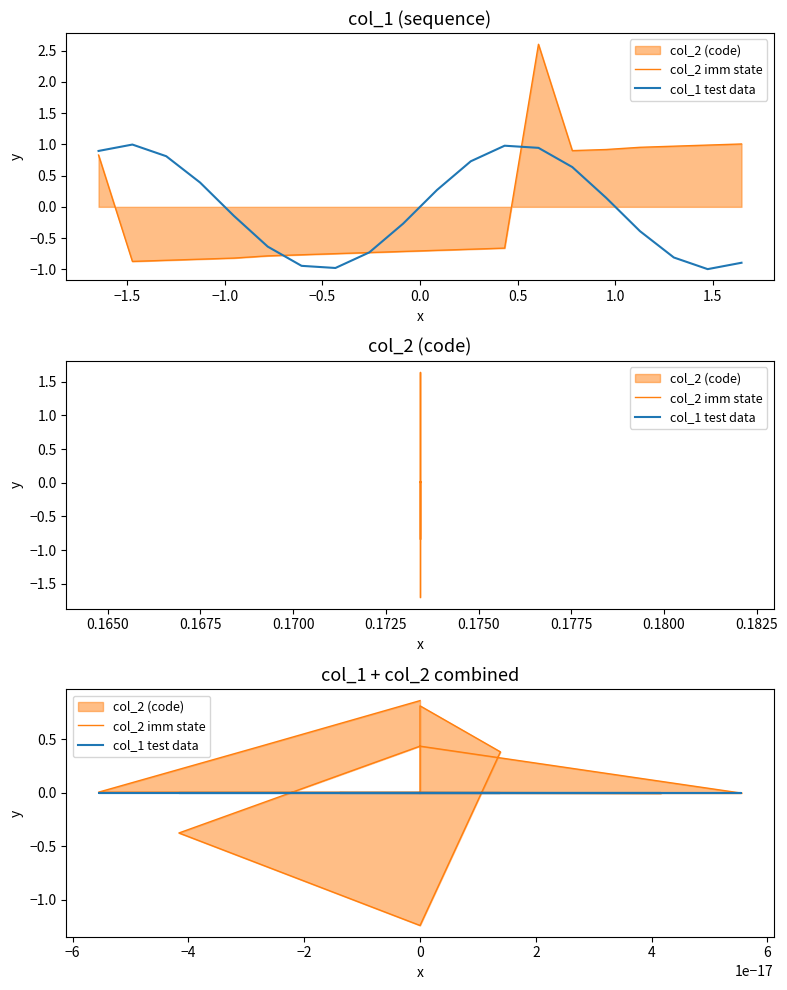

Is the value of col_2 imm state at 17 greater than the value of col_1 test data at 1.5?

No